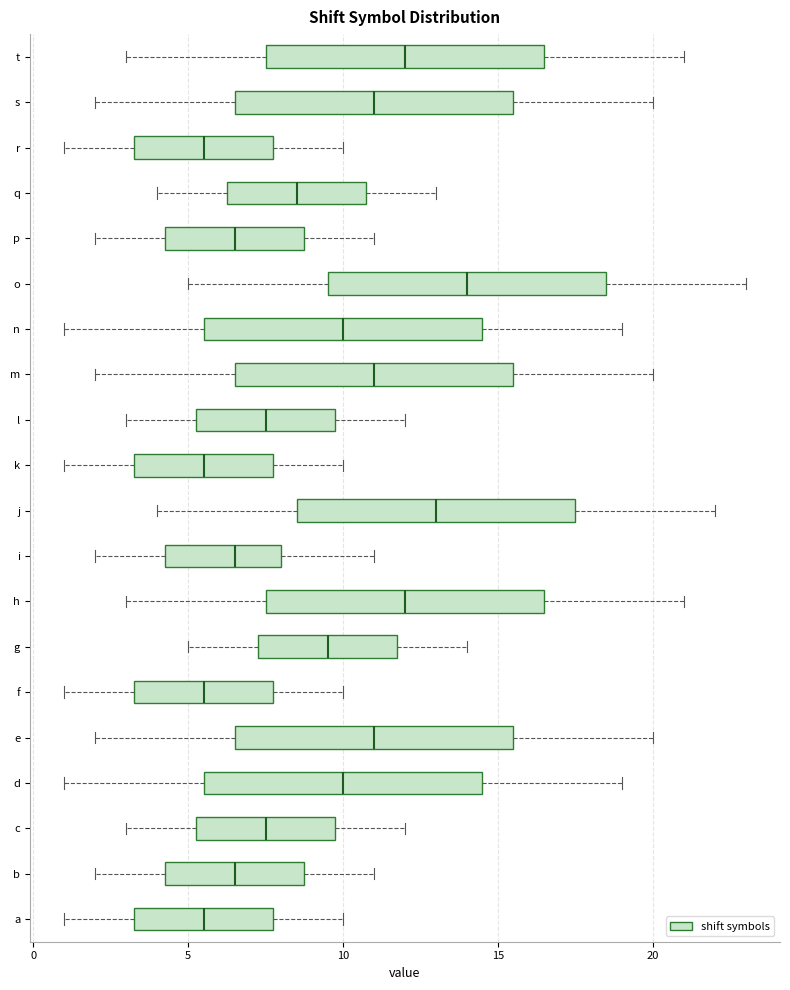

Reading bottom to top, transcribe this box plot: for each box, give where its median line is, the range the box spans, and where its two whiskers end, as read against the x-axis. The values are not printed on the chart, so give them approximately, as read against the axis.

a: median 5.5, box 3.5 to 8.0, whiskers 1.0 to 10.0
b: median 6.5, box 4.5 to 9.0, whiskers 2.0 to 11.0
c: median 7.5, box 5.5 to 10.0, whiskers 3.0 to 12.0
d: median 10.0, box 5.5 to 14.5, whiskers 1.0 to 19.0
e: median 11.0, box 6.5 to 15.5, whiskers 2.0 to 20.0
f: median 5.5, box 3.5 to 8.0, whiskers 1.0 to 10.0
g: median 9.5, box 7.5 to 12.0, whiskers 5.0 to 14.0
h: median 12.0, box 7.5 to 16.5, whiskers 3.0 to 21.0
i: median 6.5, box 4.5 to 8.0, whiskers 2.0 to 11.0
j: median 13.0, box 8.5 to 17.5, whiskers 4.0 to 22.0
k: median 5.5, box 3.5 to 8.0, whiskers 1.0 to 10.0
l: median 7.5, box 5.5 to 10.0, whiskers 3.0 to 12.0
m: median 11.0, box 6.5 to 15.5, whiskers 2.0 to 20.0
n: median 10.0, box 5.5 to 14.5, whiskers 1.0 to 19.0
o: median 14.0, box 9.5 to 18.5, whiskers 5.0 to 23.0
p: median 6.5, box 4.5 to 9.0, whiskers 2.0 to 11.0
q: median 8.5, box 6.5 to 11.0, whiskers 4.0 to 13.0
r: median 5.5, box 3.5 to 8.0, whiskers 1.0 to 10.0
s: median 11.0, box 6.5 to 15.5, whiskers 2.0 to 20.0
t: median 12.0, box 7.5 to 16.5, whiskers 3.0 to 21.0